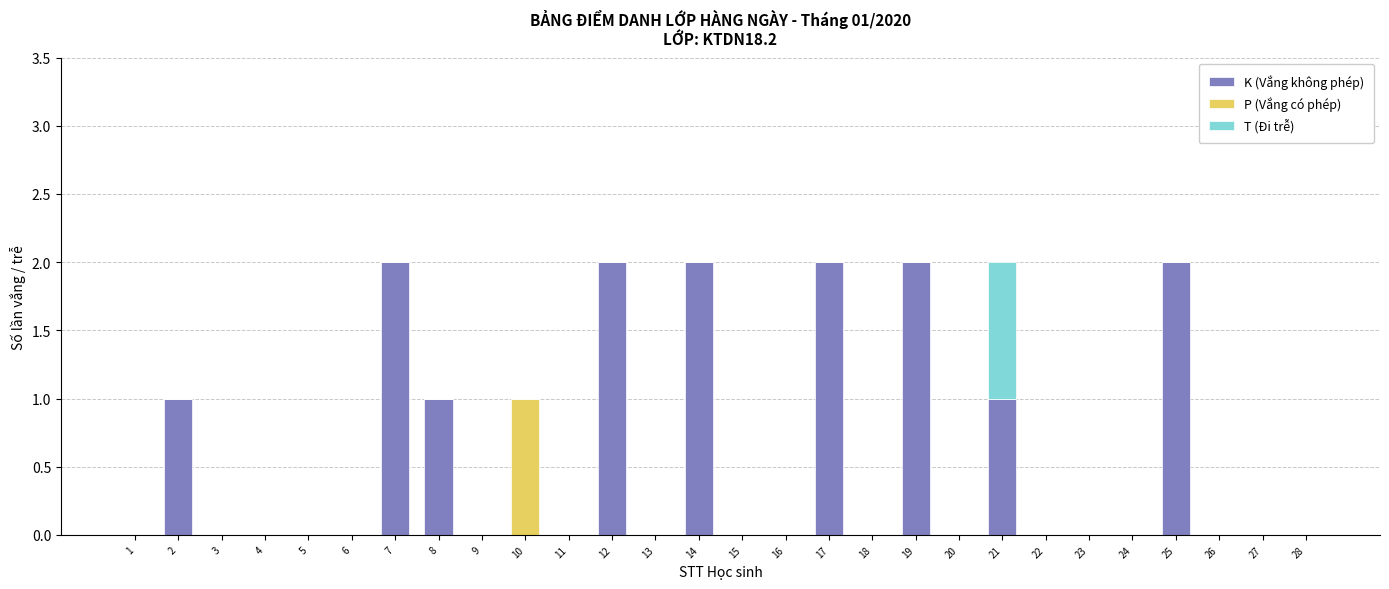

True or false: K (Vắng không phép) has a value of 1 at 19.

False